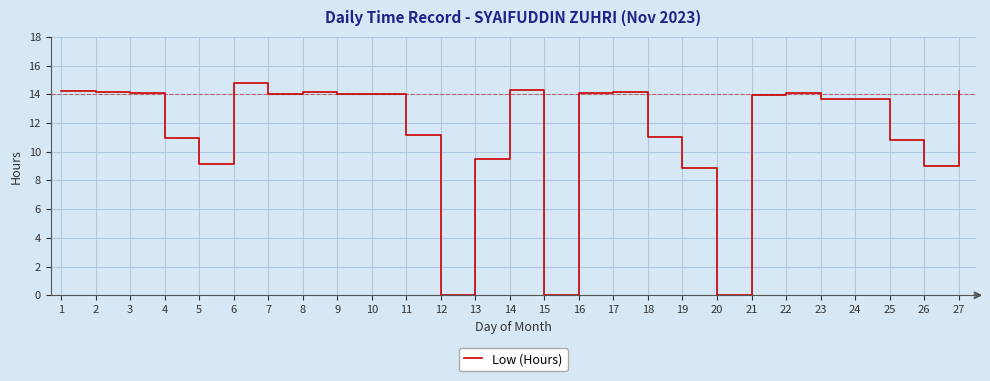

Is this an area chart (filled region under the line)?

No